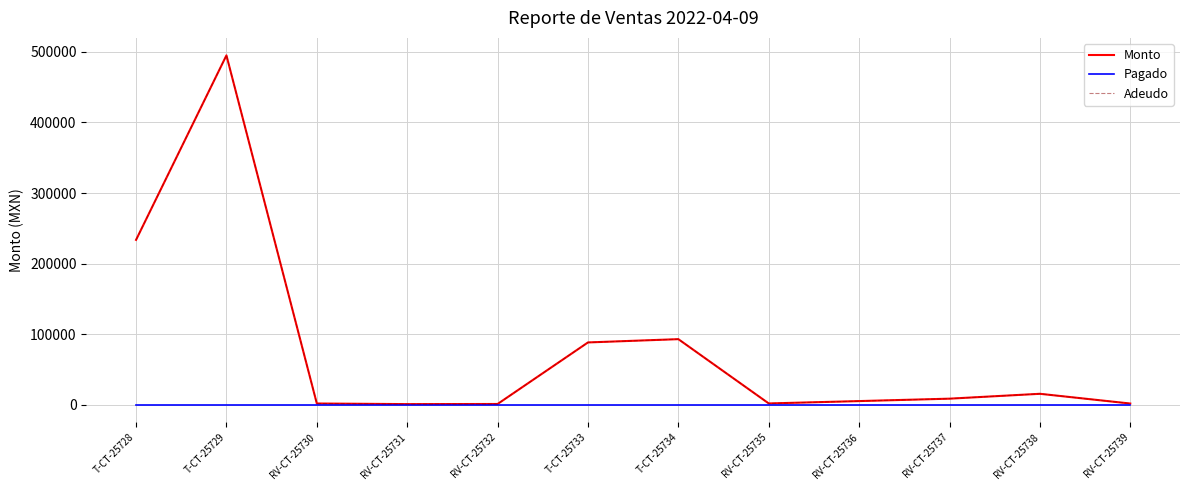

True or false: Monto and Pagado intersect in this chart.

False